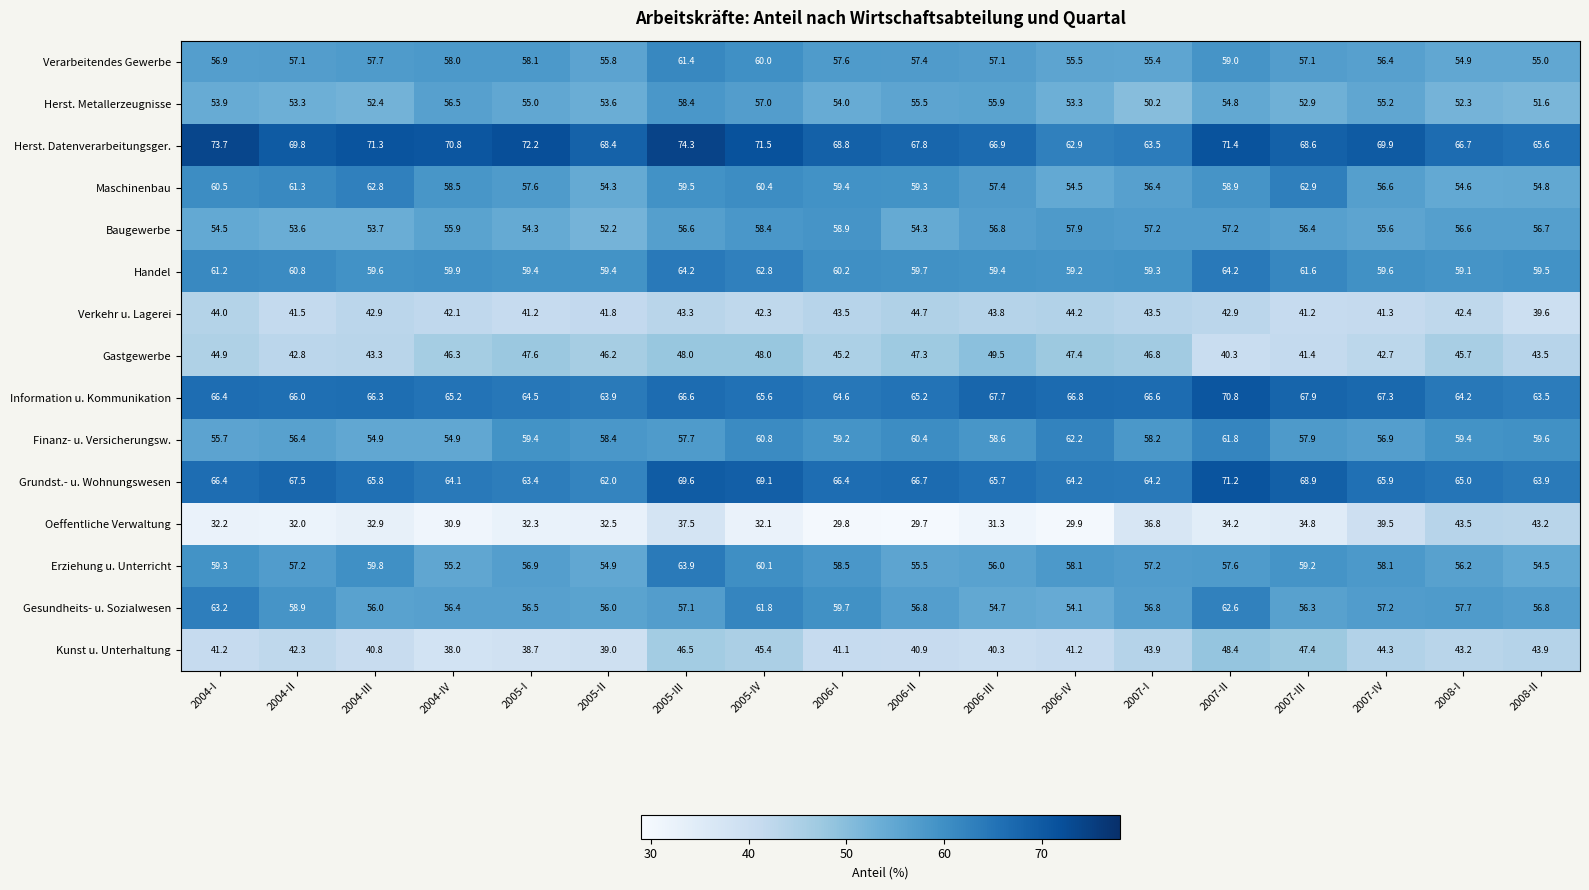

How many distinct data groups are displayed?

15